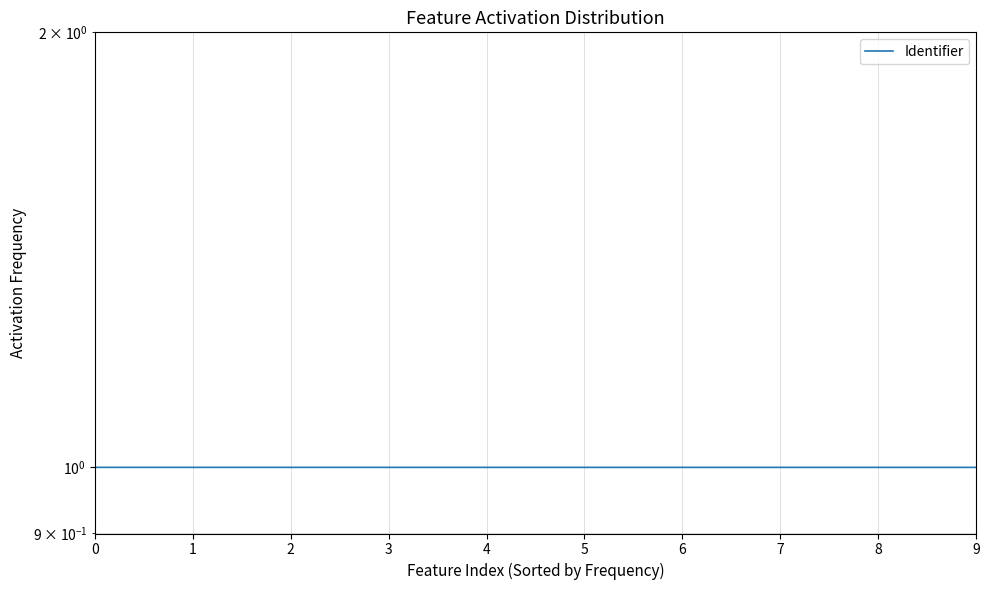

Rank the categories by value from highest to lowest.

0, 1, 2, 3, 4, 5, 6, 7, 8, 9